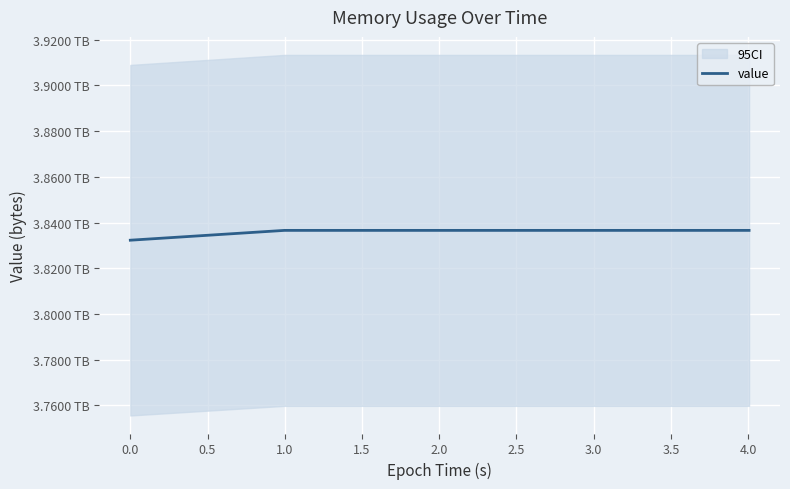

What is the sum of all values?

19178588680192